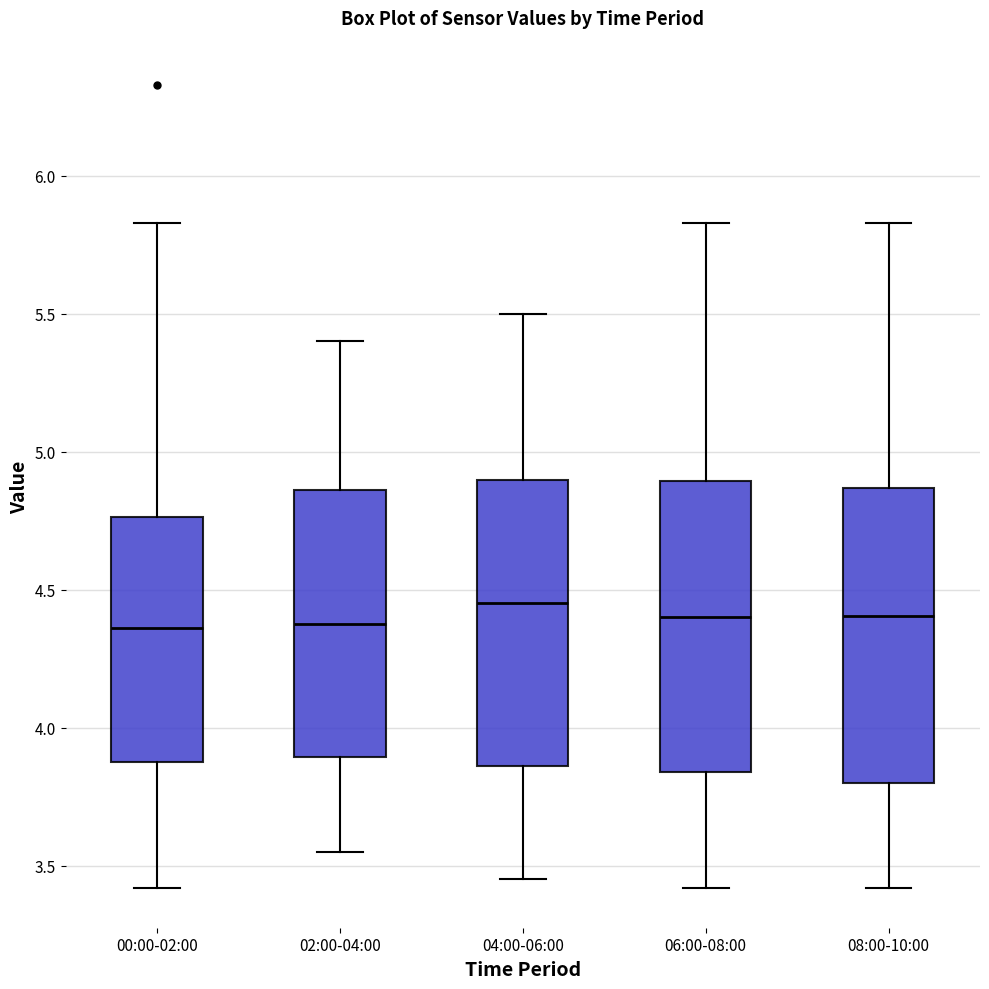

Where does the upper whisker of the box for 06:00-08:00 end on the y-axis? The values are not printed on the chart, so give them approximately, as read against the axis.

5.85